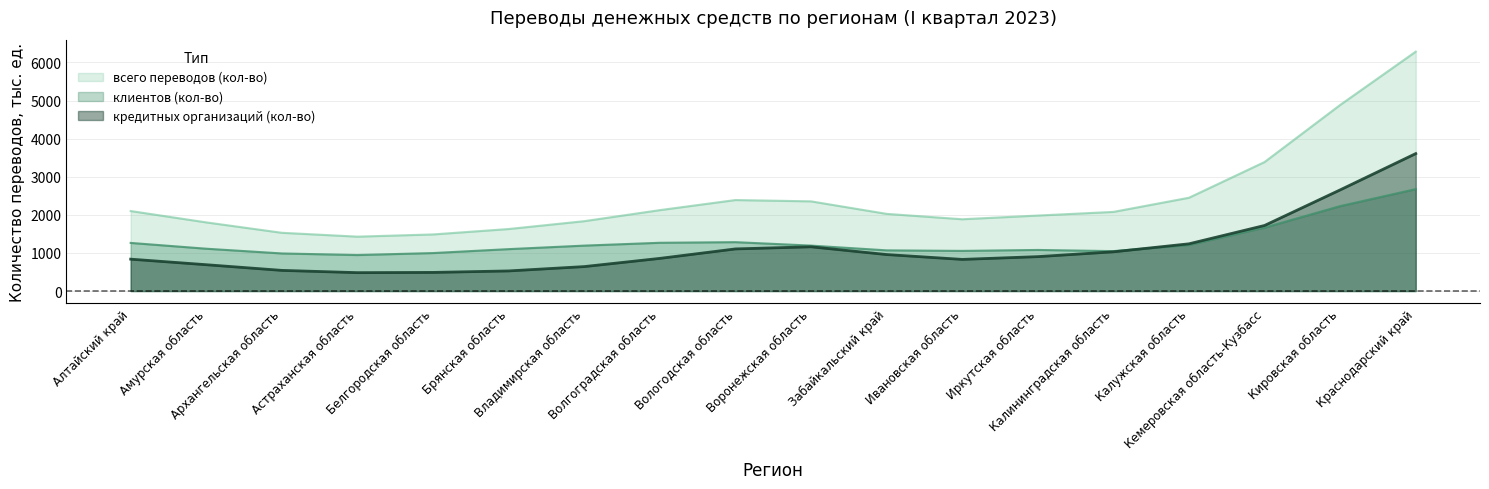

True or false: клиентов (кол-во) and кредитных организаций (кол-во) intersect in this chart.

True